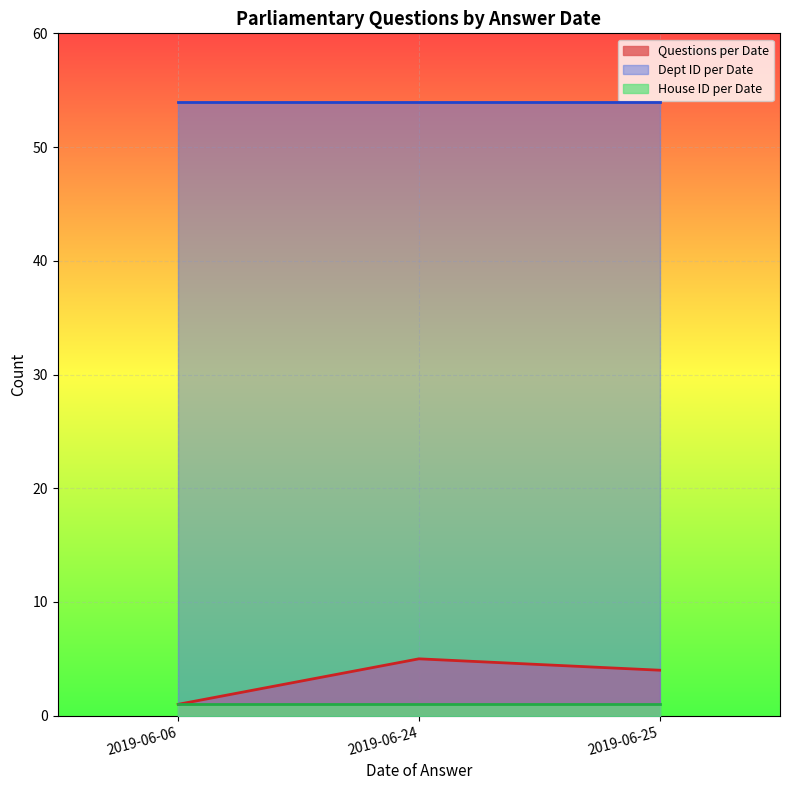

Rank the series by their maximum value, from highest to lowest.

Dept ID per Date, Questions per Date, House ID per Date